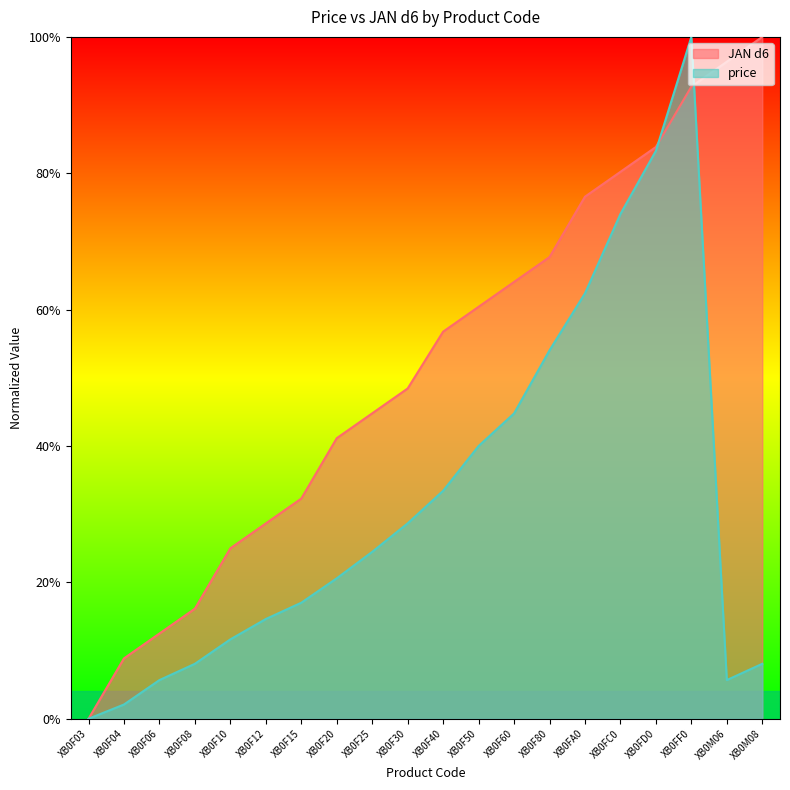

How many values in the JAN d6 series exceed 0?

19